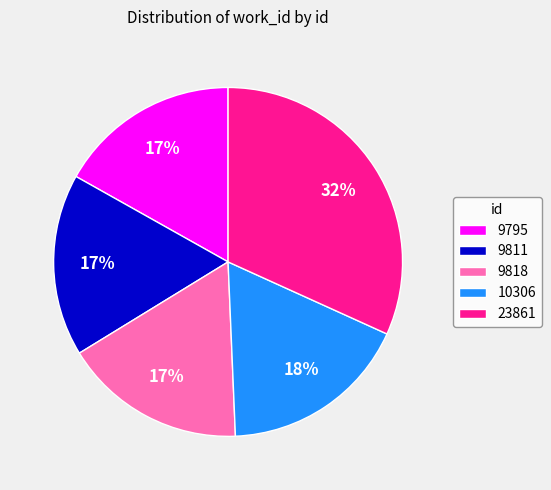

Is it true that 9811 is 17% of the pie?

True